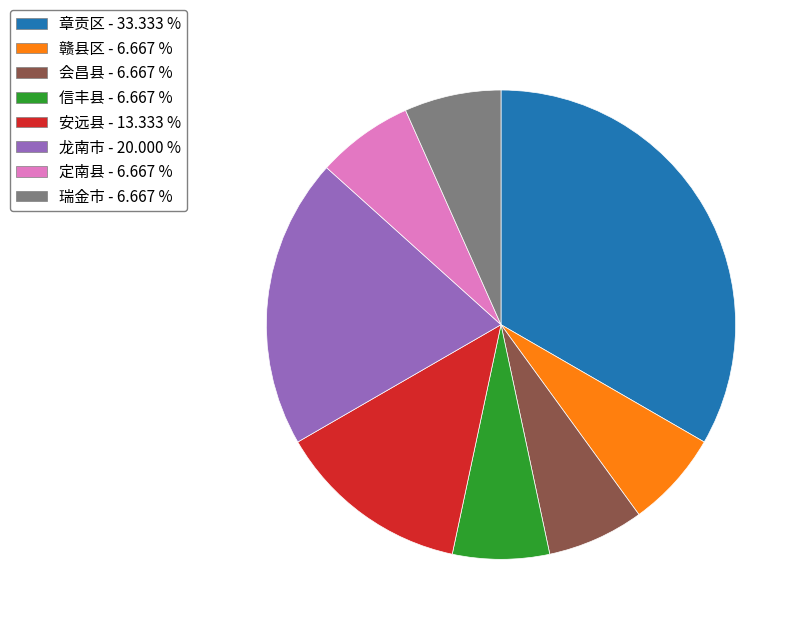

Does 定南县 account for over 50% of the chart?

No